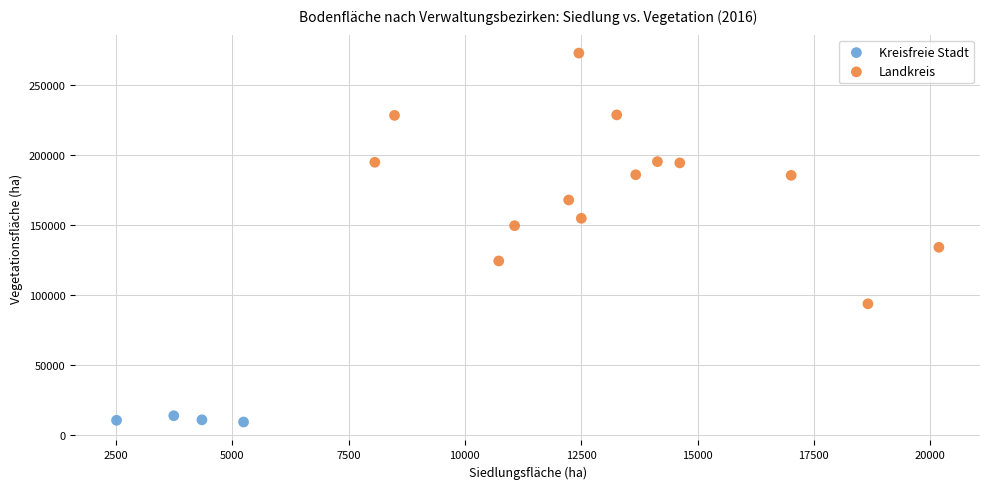

What are all the series names shown in the legend?

Kreisfreie Stadt, Landkreis